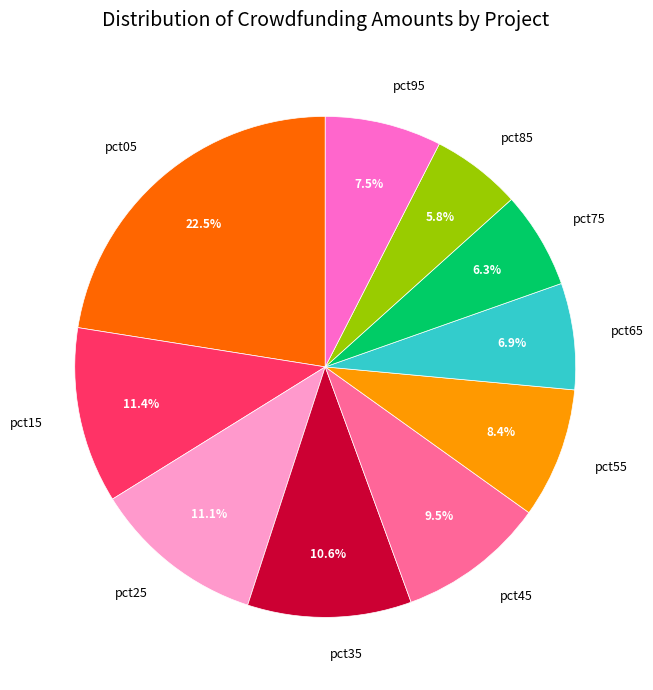

To the nearest percent, what is the difference between the pct85 and pct55 slice percentages?

3%